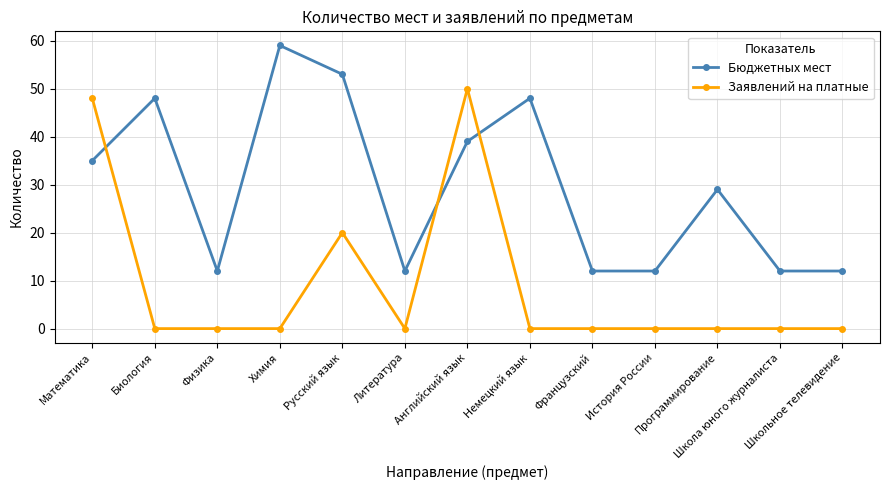

What is the maximum value shown in the chart?

59